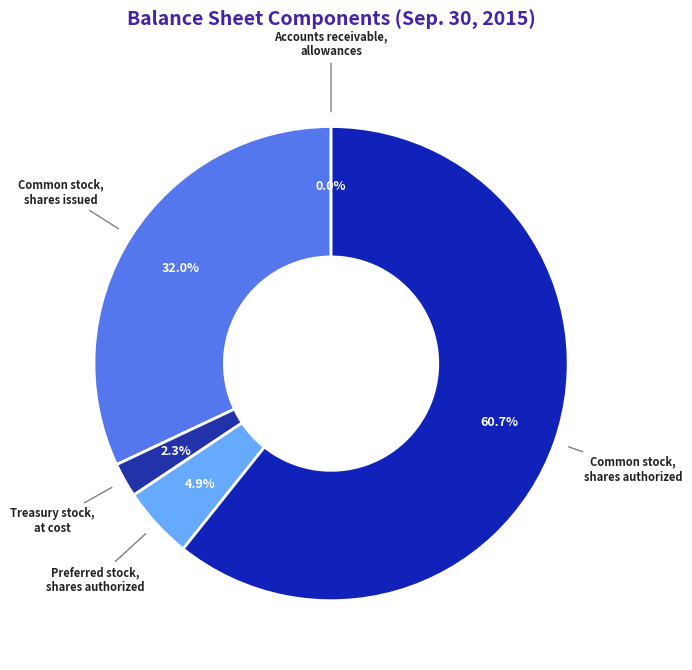

Is the sum of Common stock, shares authorized and Common stock, shares issued greater than half?

Yes